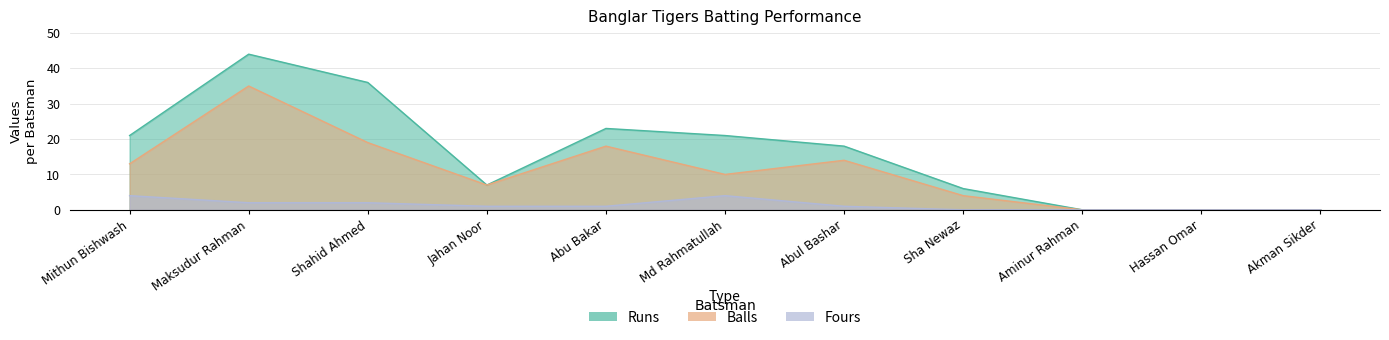

How many data points in Runs are above 18?

5